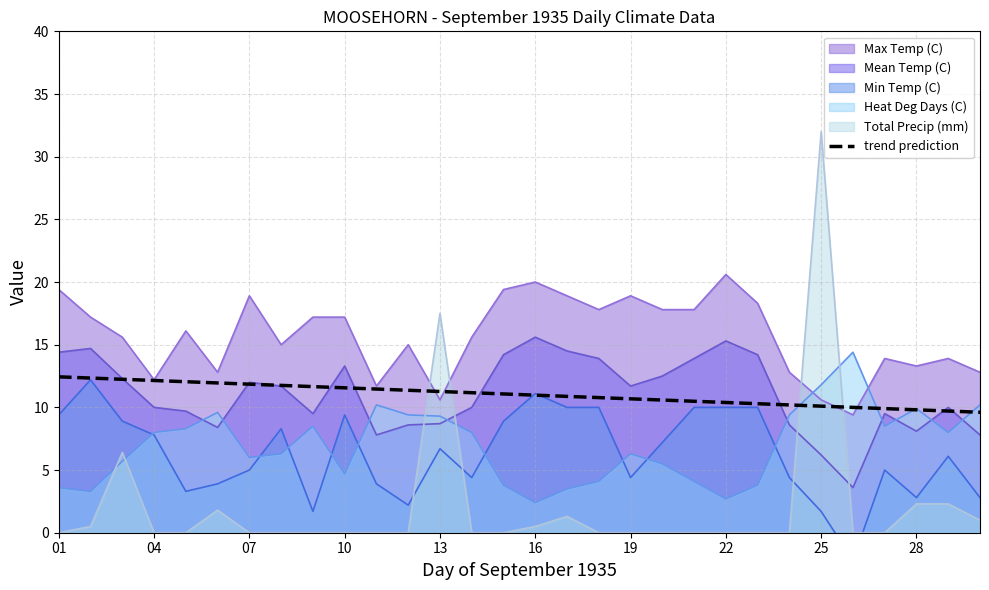

Is it true that Total Precip (mm) equals 0.0 at 10?

True